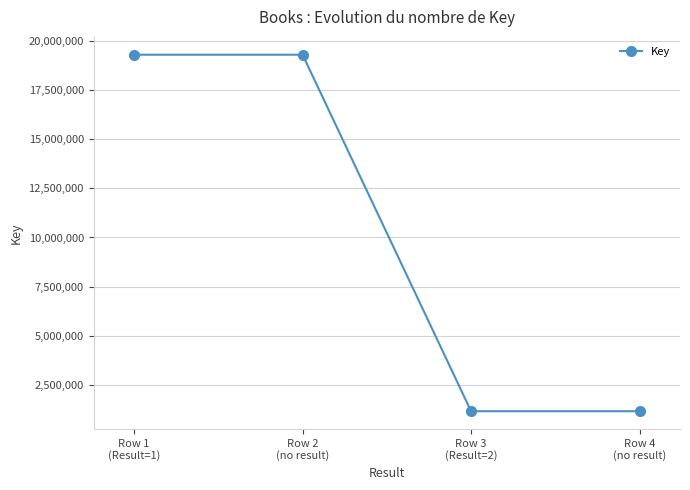

What is the label of the 2nd point from the left?

Row 2
(no result)